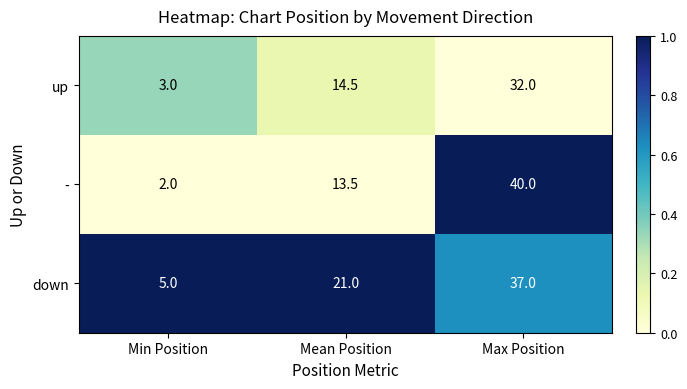

What is the spread (max minus min) of values at Mean Position?

7.5